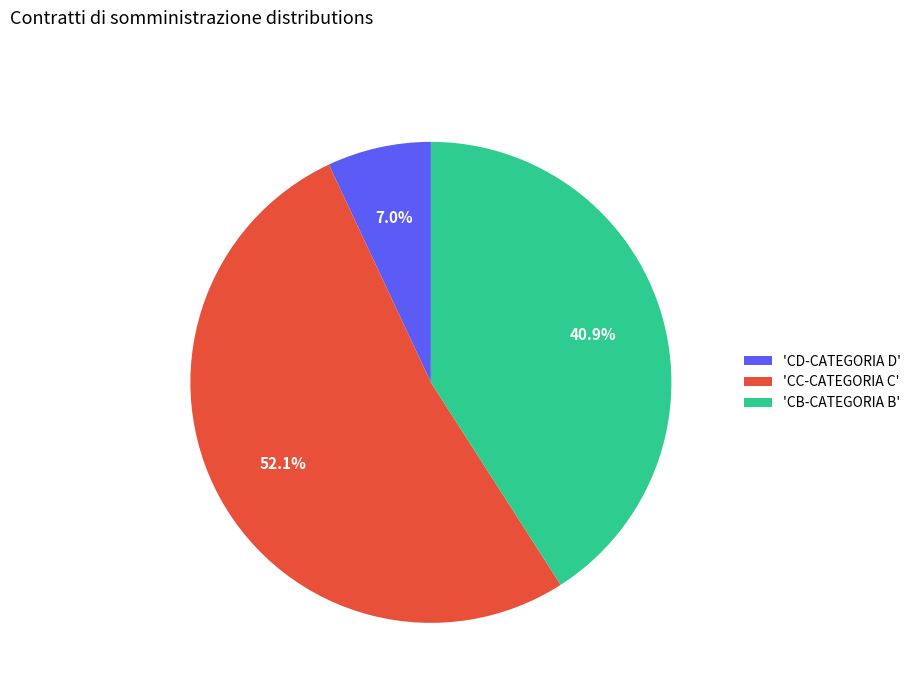

Is there any slice that represents more than half of the pie?

Yes